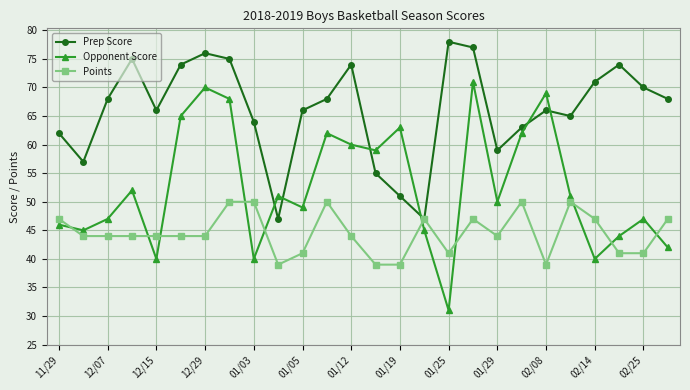

Does the chart display data point markers on the line(s)?

Yes